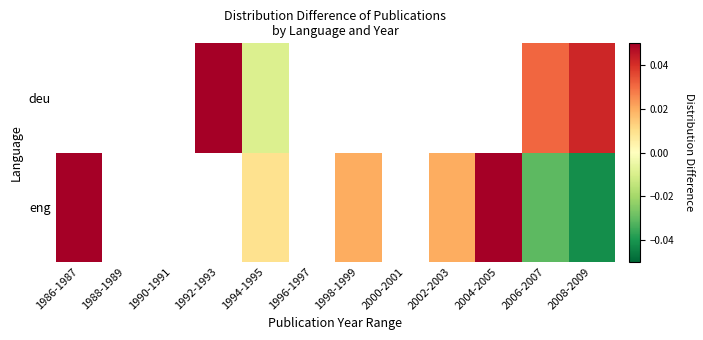

At which category is the sum across all series the highest?

1986-1987